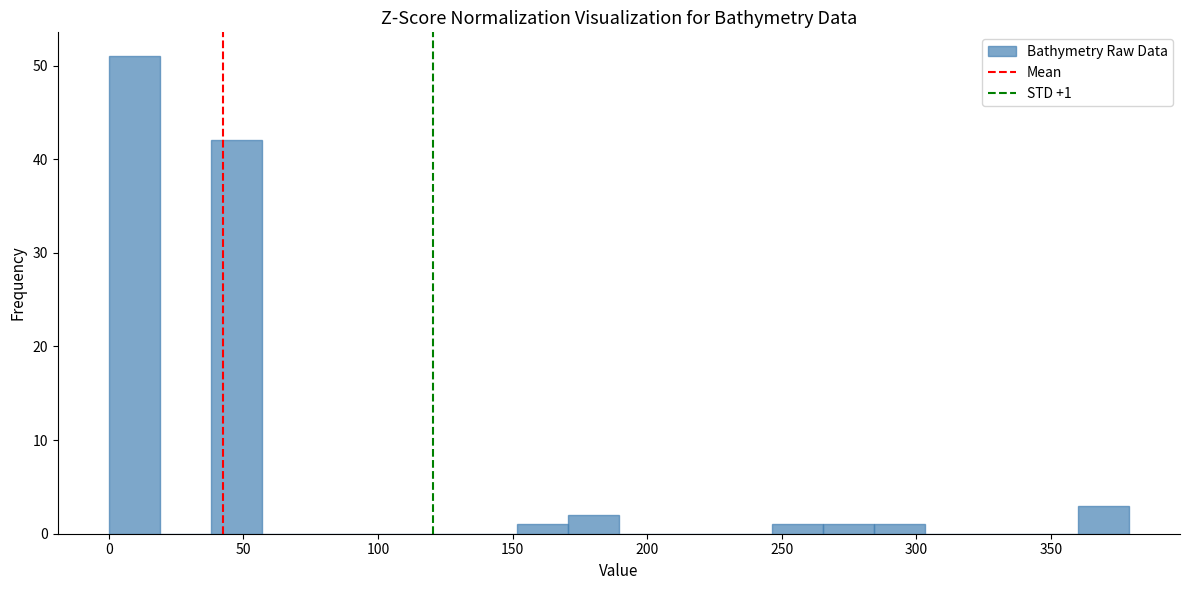

Around what value on the x-axis is the tallest bar? Give the approximate position of its centre, as read against the axis.

10